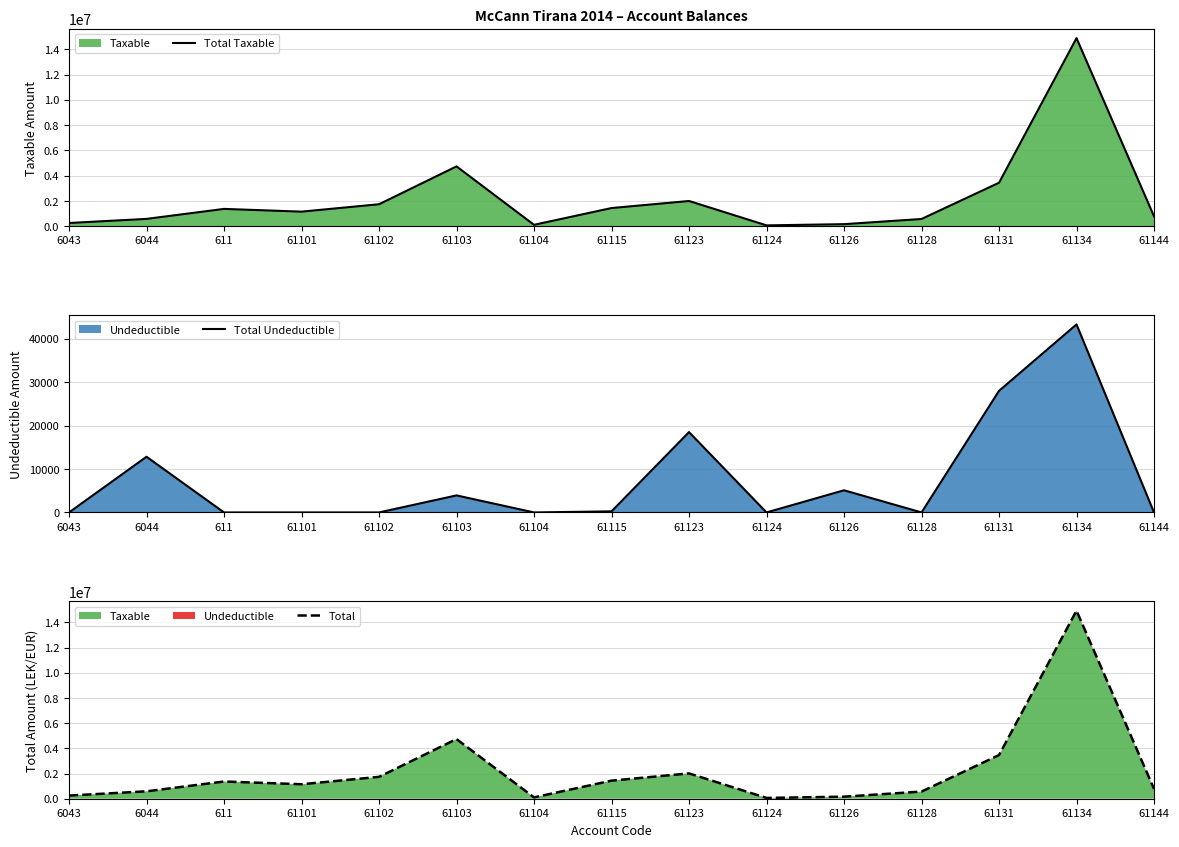

Reading left to right, extract all data points from this chart.

Total Taxable: 6043=250227.1	6044=575296.9	611=1366068.5	61101=1149043.7	61102=1735151.5	61103=4731146.9	61104=105900.0	61115=1433753.2	61123=1991862.2	61124=61813.2	61126=157990.0	61128=567460.5	61131=3437988.5	61134=14887859.8	61144=779642.1
Total Undeductible: 6043=0.0	6044=12822.0	611=0.0	61101=0.0	61102=0.0	61103=3920.0	61104=0.0	61115=250.0	61123=18500.0	61124=0.0	61126=5100.0	61128=0.0	61131=28000.0	61134=43299.0	61144=0.0
Total: 6043=250227.1	6044=588118.9	611=1366068.5	61101=1149043.7	61102=1735151.5	61103=4735066.9	61104=105900.0	61115=1434003.2	61123=2010362.2	61124=61813.2	61126=163090.0	61128=567460.5	61131=3465988.5	61134=14931158.8	61144=779642.1